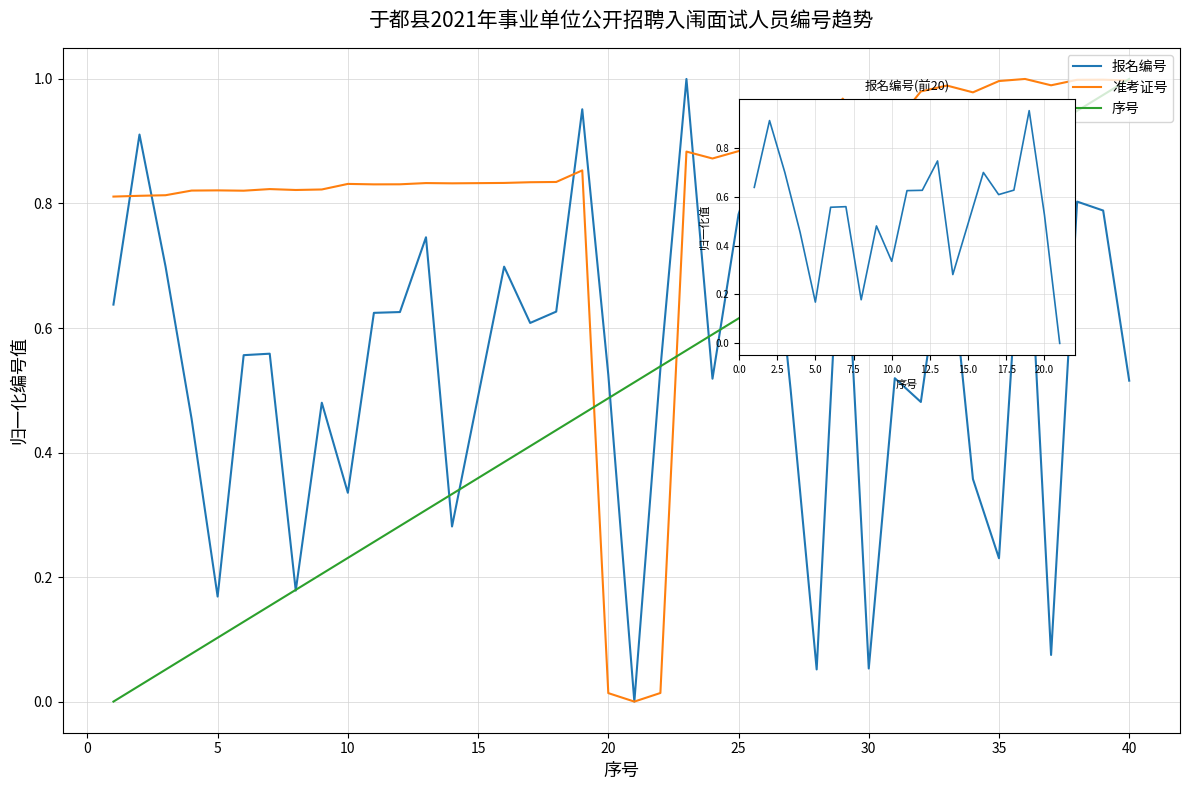

Where is the first local minimum for 报名编号?

5